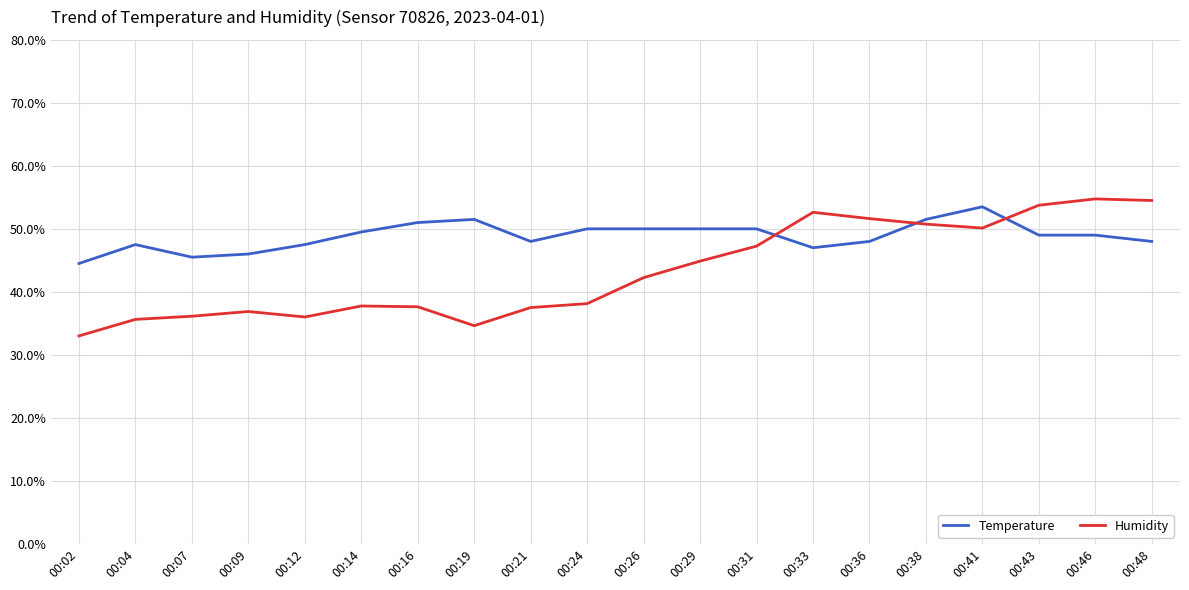

What value does the Temperature series have at 00:21?

48.0